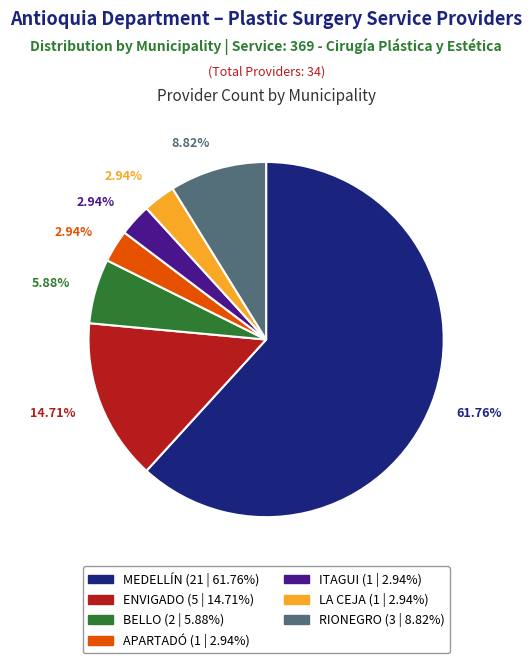

What portion of the pie excludes LA CEJA?

97.1%